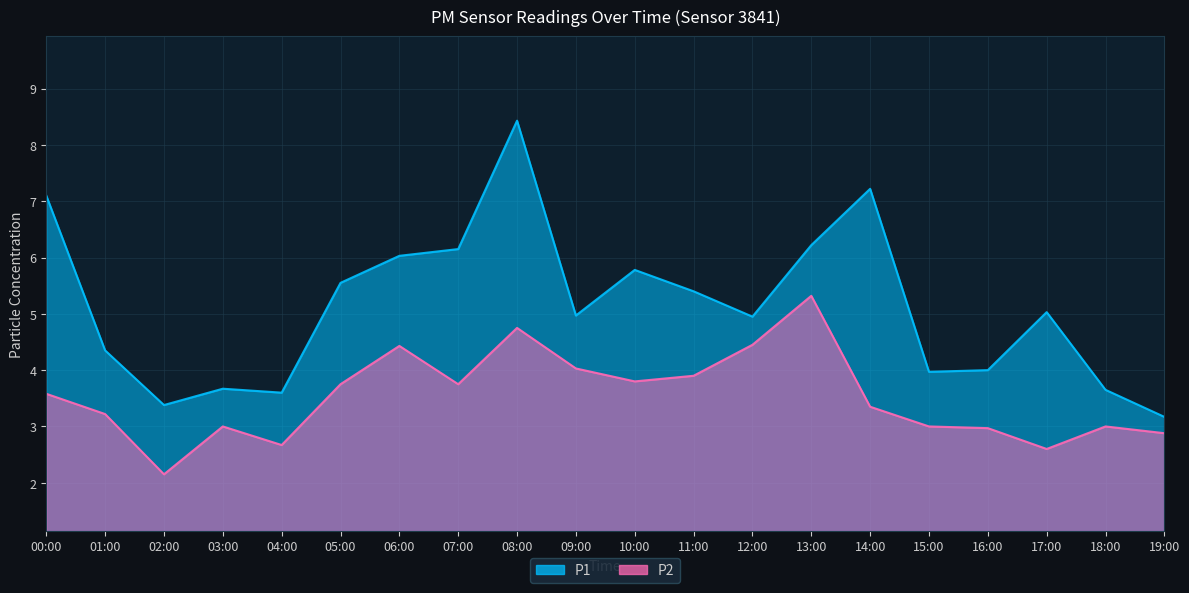

What is the maximum value for P1?

8.4